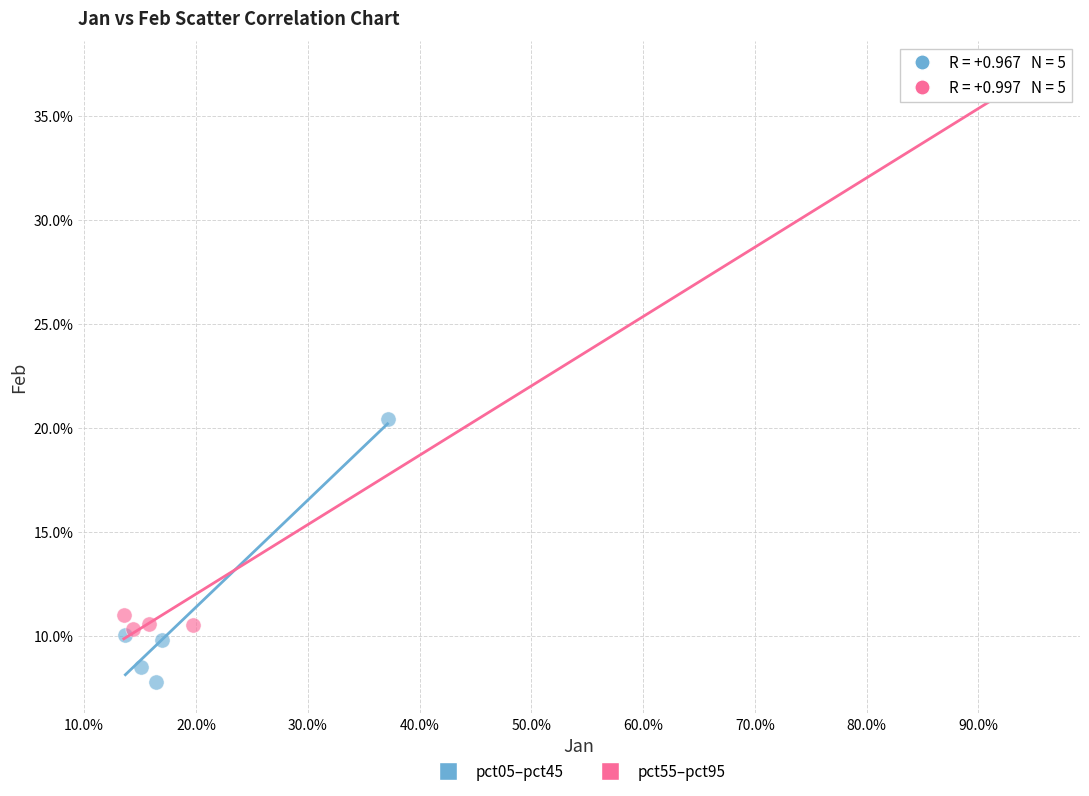

Which series reaches the maximum Y coordinate?

pct55–pct95